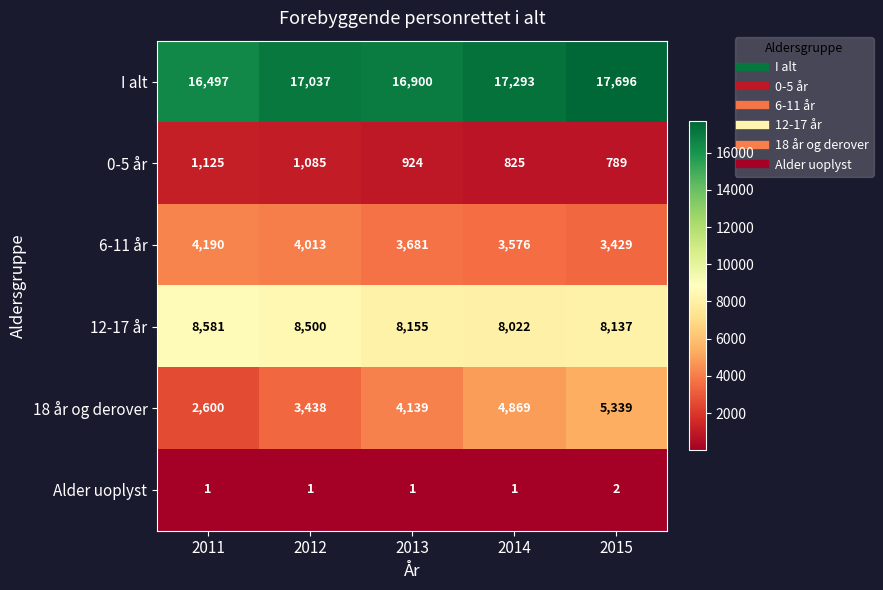

Reading left to right, extract all data points from this chart.

I alt: 16497	17037	16900	17293	17696
0-5 år: 1125	1085	924	825	789
6-11 år: 4190	4013	3681	3576	3429
12-17 år: 8581	8500	8155	8022	8137
18 år og derover: 2600	3438	4139	4869	5339
Alder uoplyst: 1	1	1	1	2